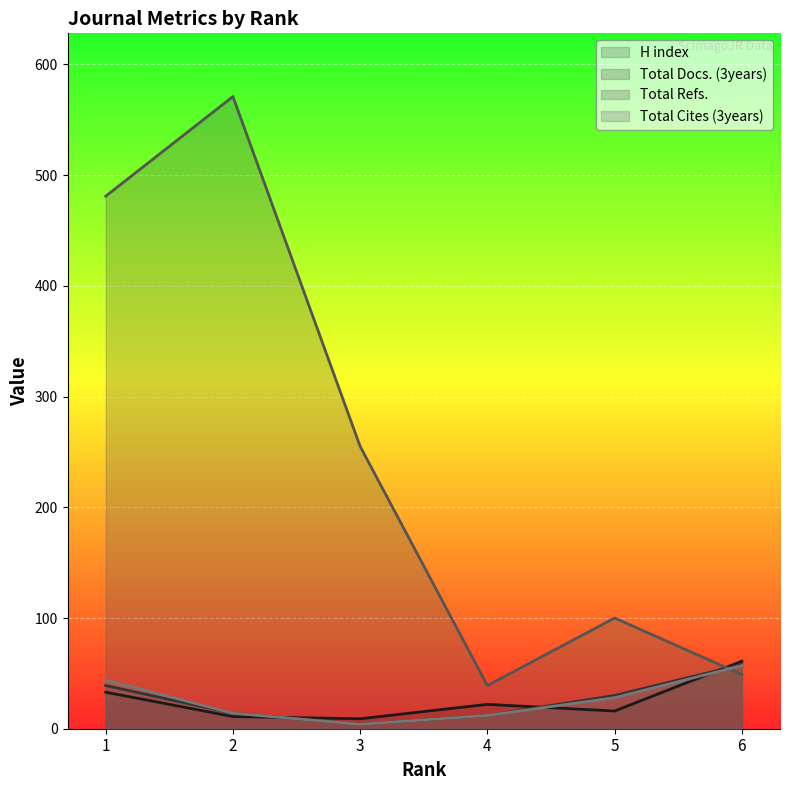

Count the number of data series in this chart.

4